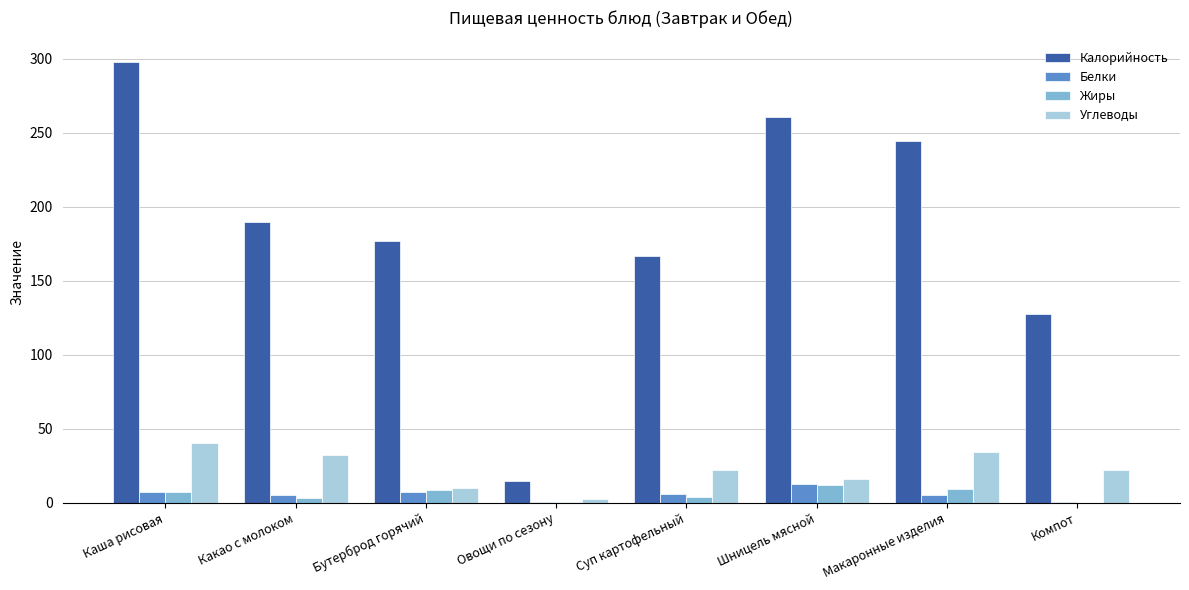

What is the sum of all Белки values?

44.0